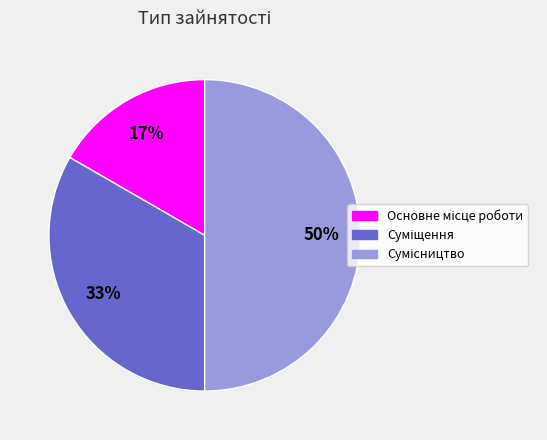

To the nearest percent, what is the average slice percentage?

33%